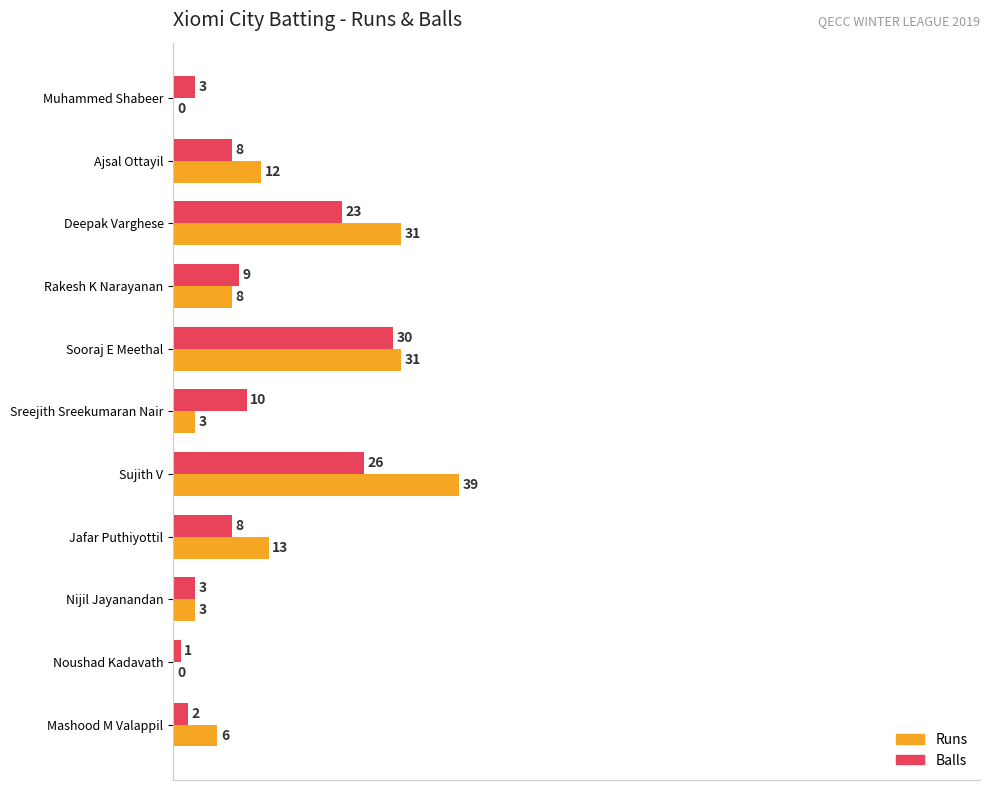

What is the sum of all Runs values?

146